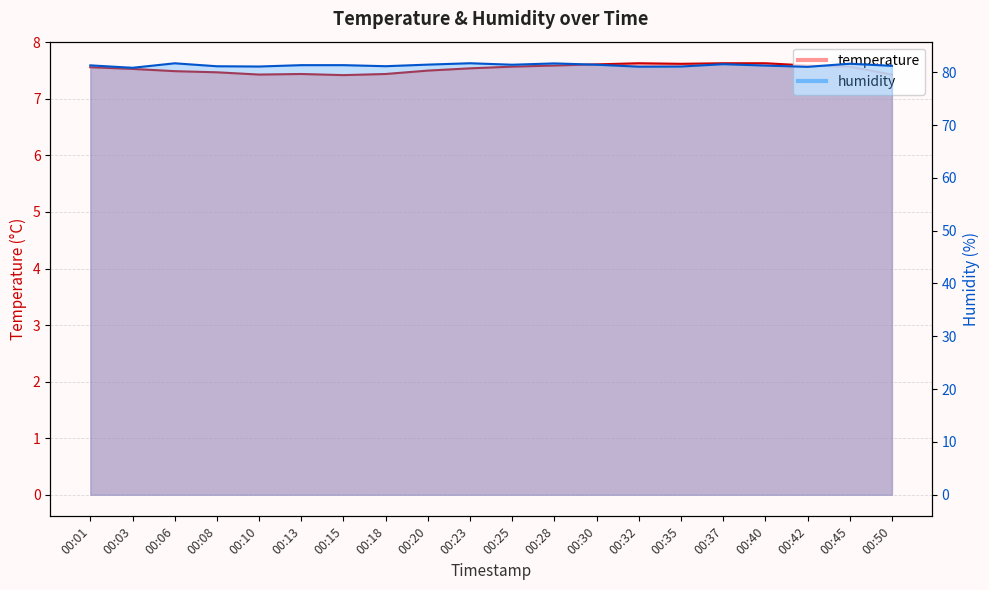

Rank the series by their maximum value, from highest to lowest.

humidity, temperature